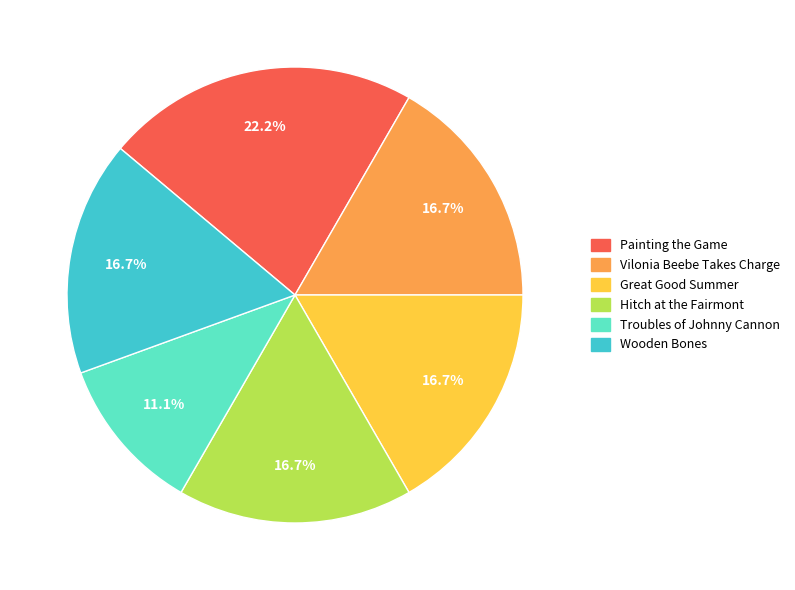

Which slice is the smallest?

Troubles of Johnny Cannon